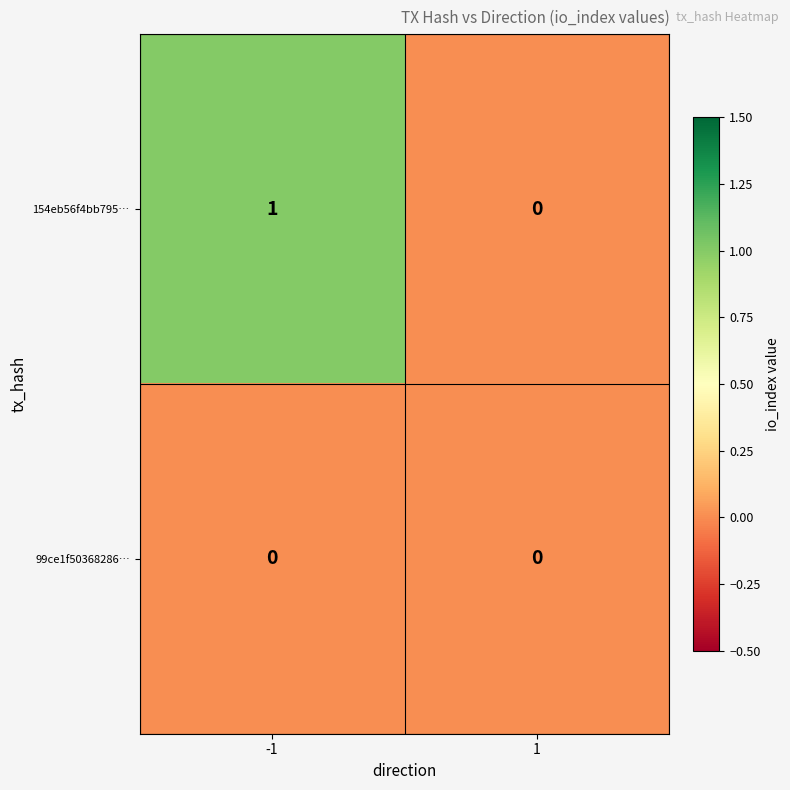

At which category is the sum across all series the highest?

-1